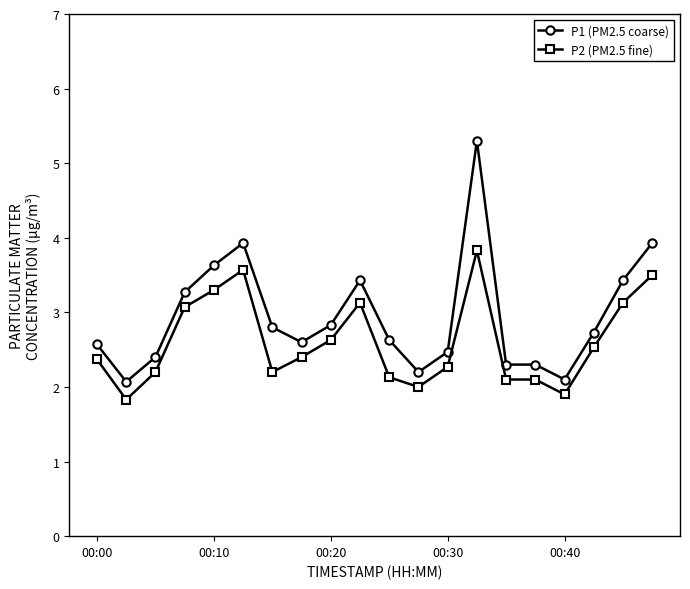

Which series has the widest spread of values?

P1 (PM2.5 coarse)